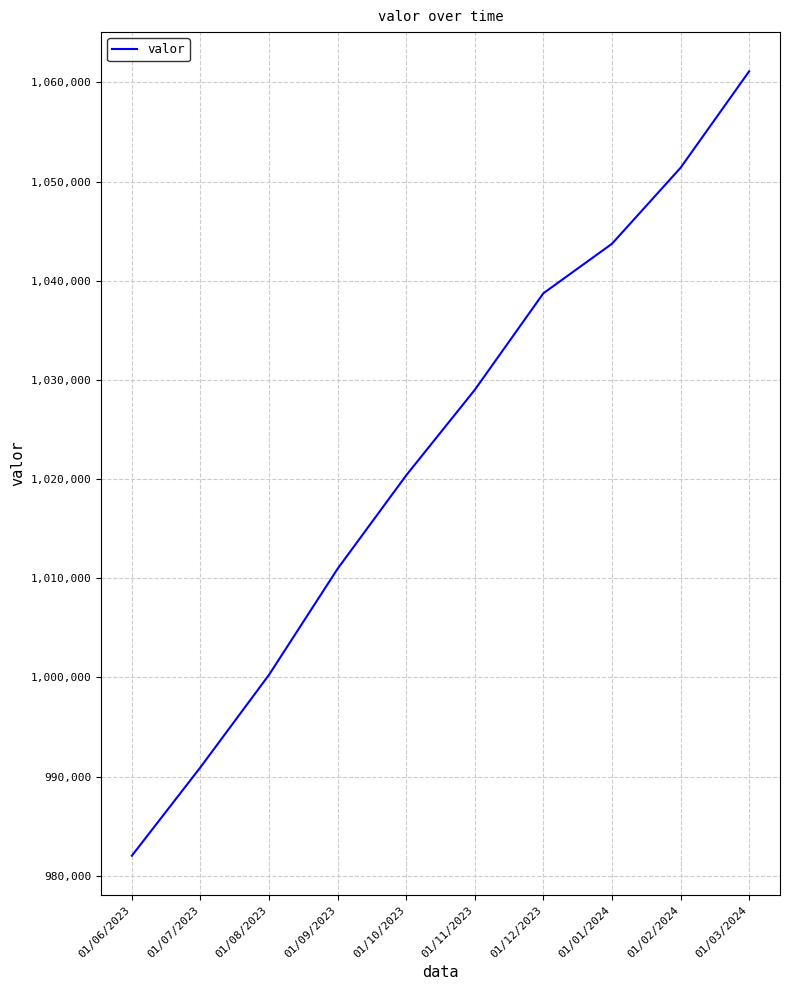

At which category does the chart reach its peak across all series?

01/03/2024